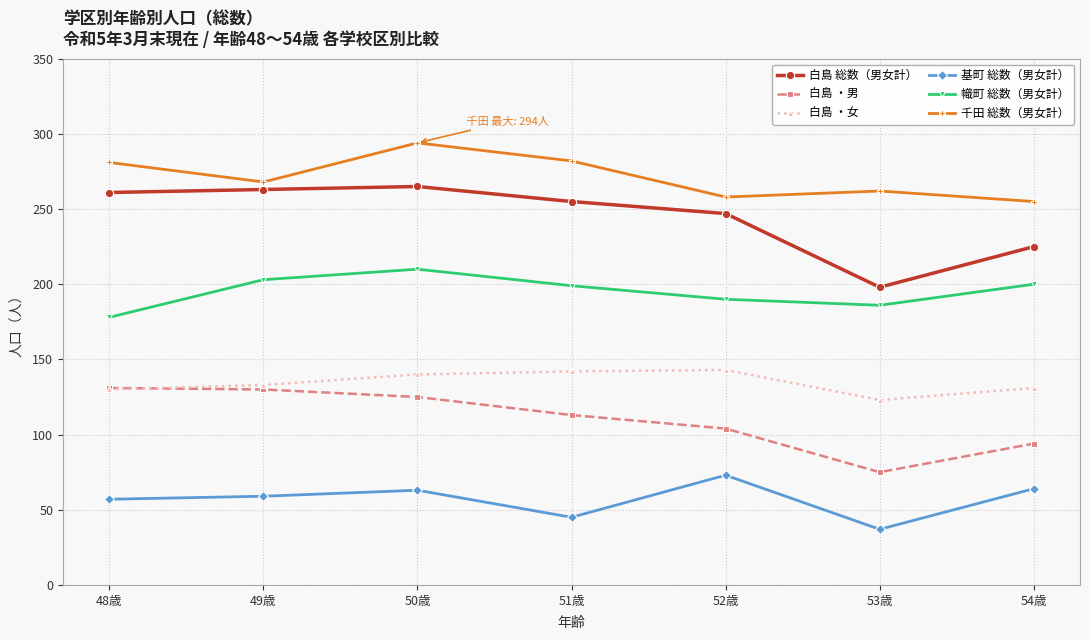

True or false: 幟町 総数（男女計） and 基町 総数（男女計） intersect in this chart.

False